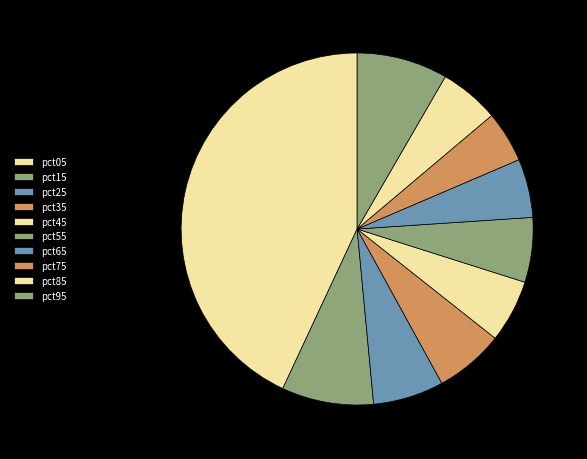

Is there a majority slice in this chart?

No